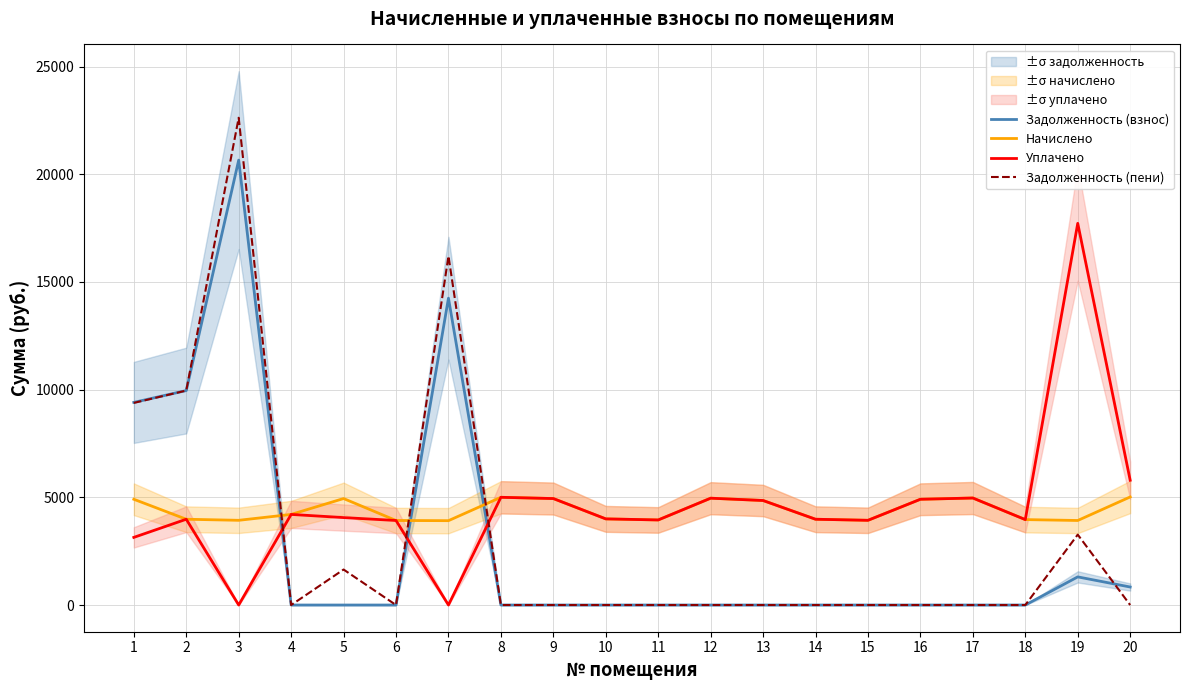

How many lines are shown in the chart?

4